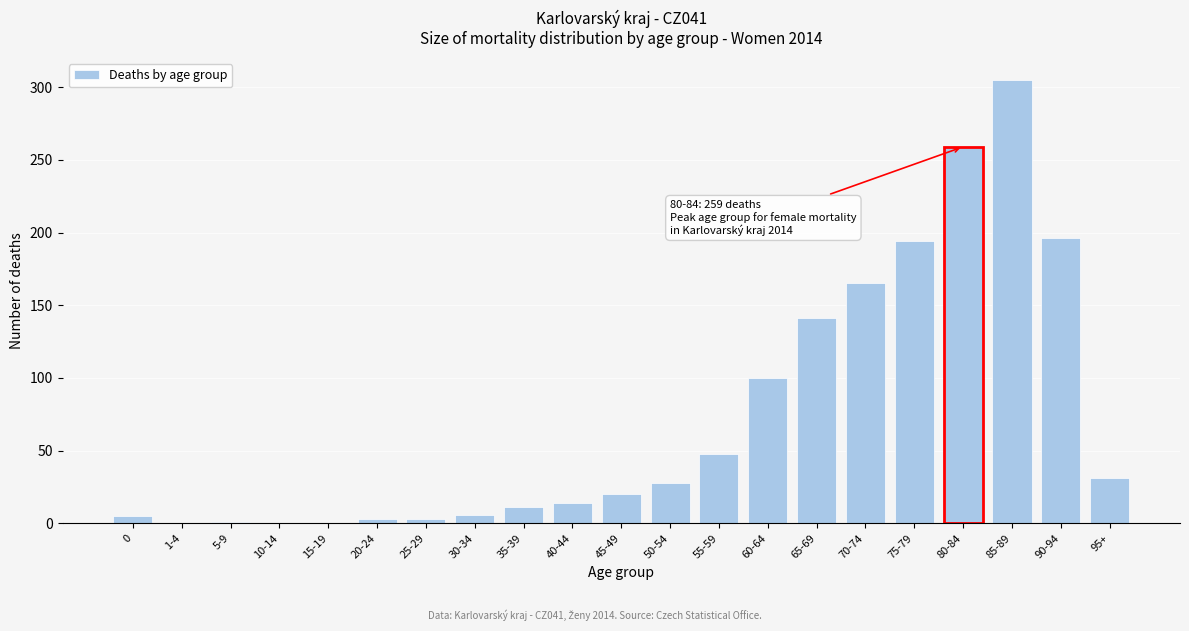

What is the sum of all values?

1530